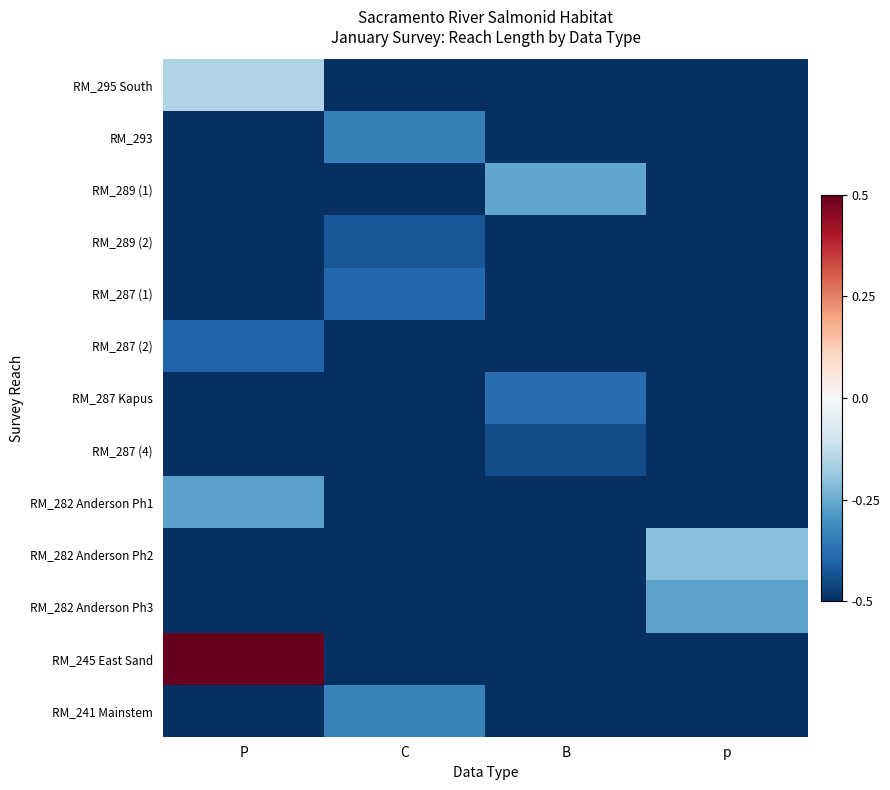

At which category does the chart reach its minimum across all series?

C